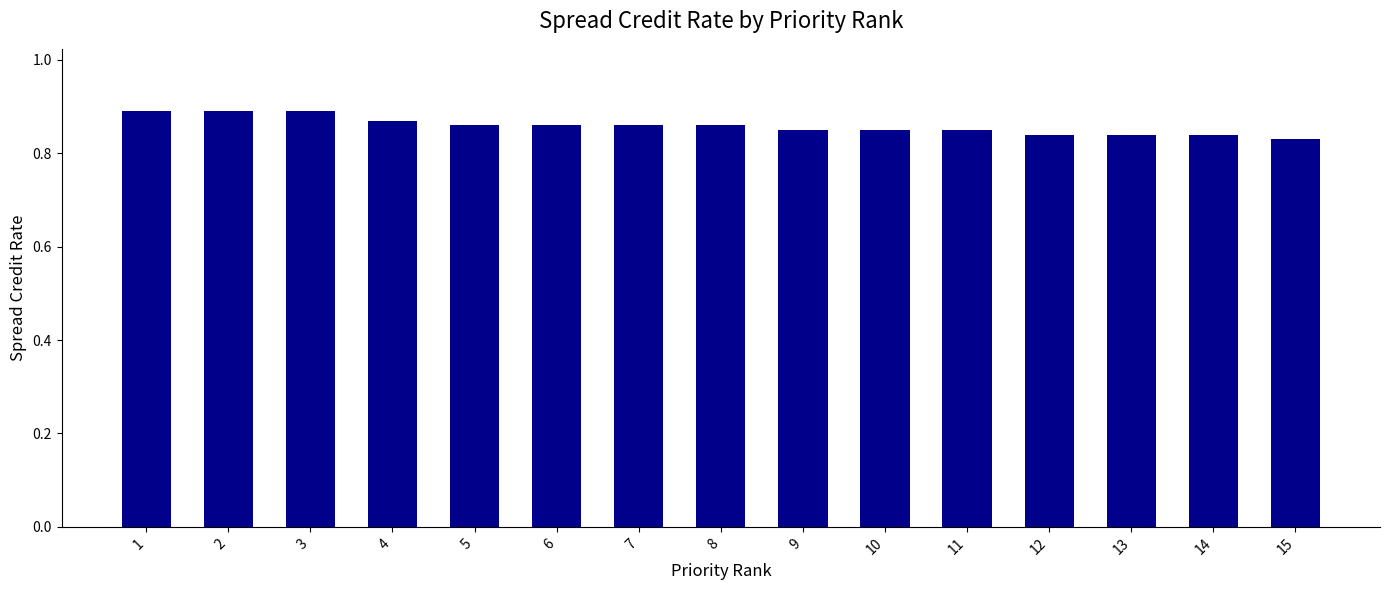

What is the sum of the values at 10 and 2?

1.7